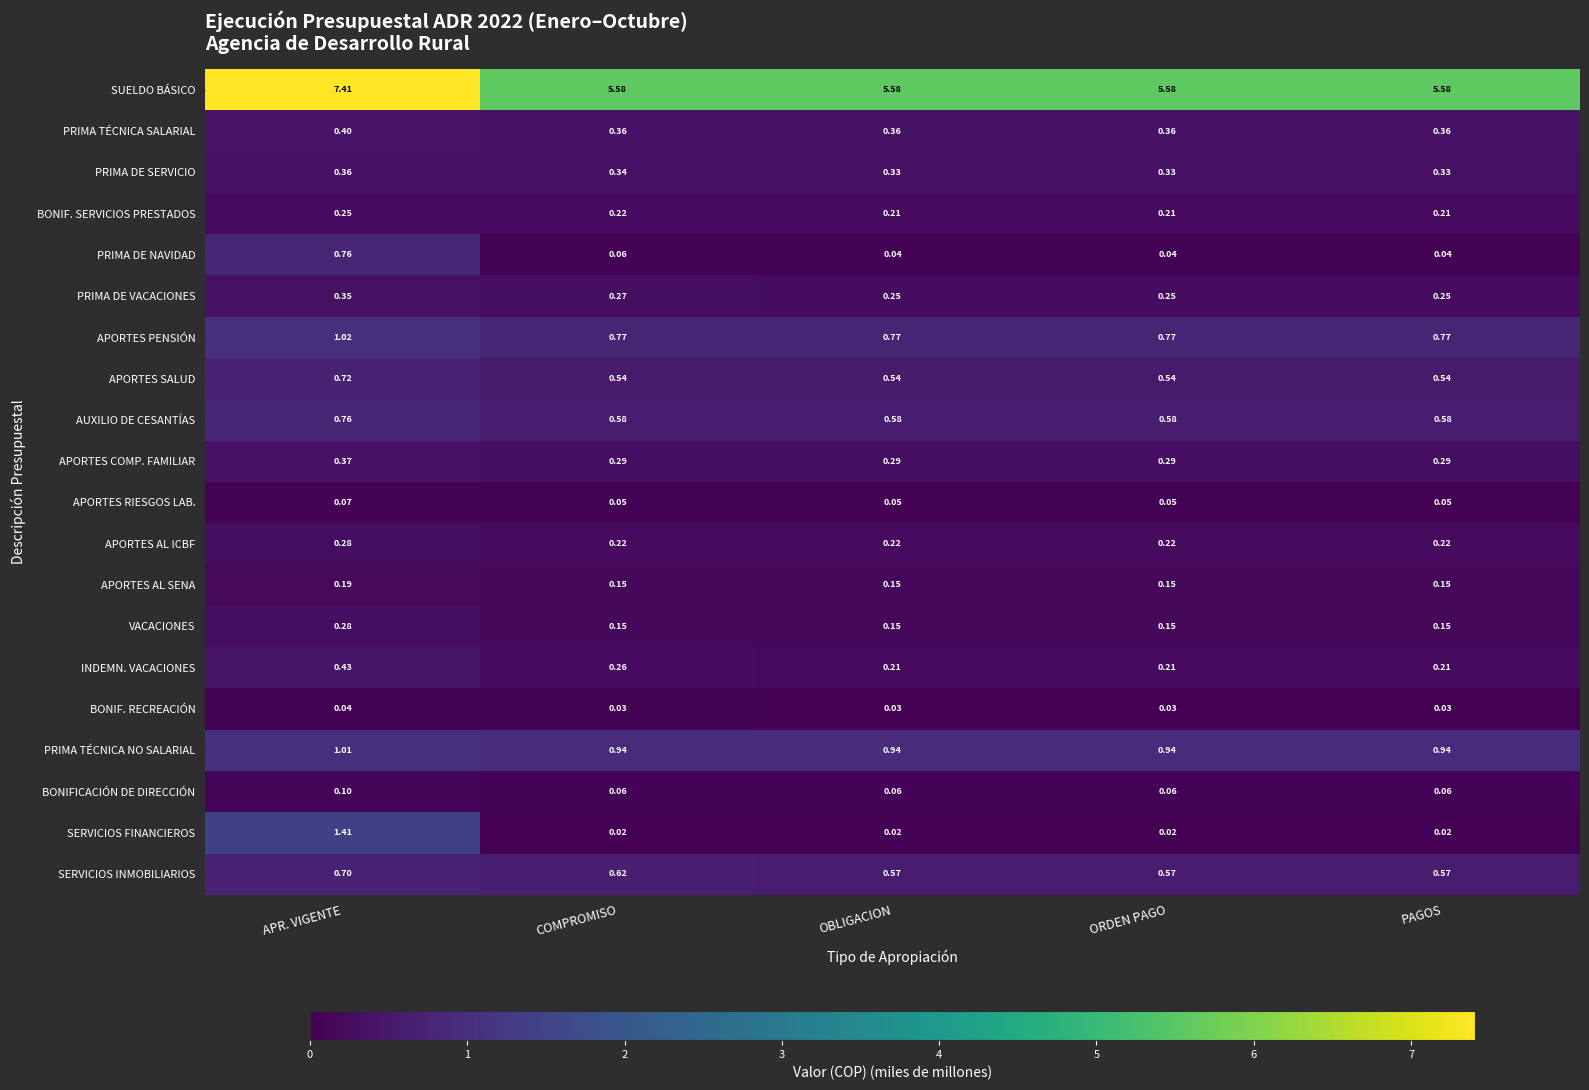

Which series has the widest spread of values?

SUELDO BÁSICO